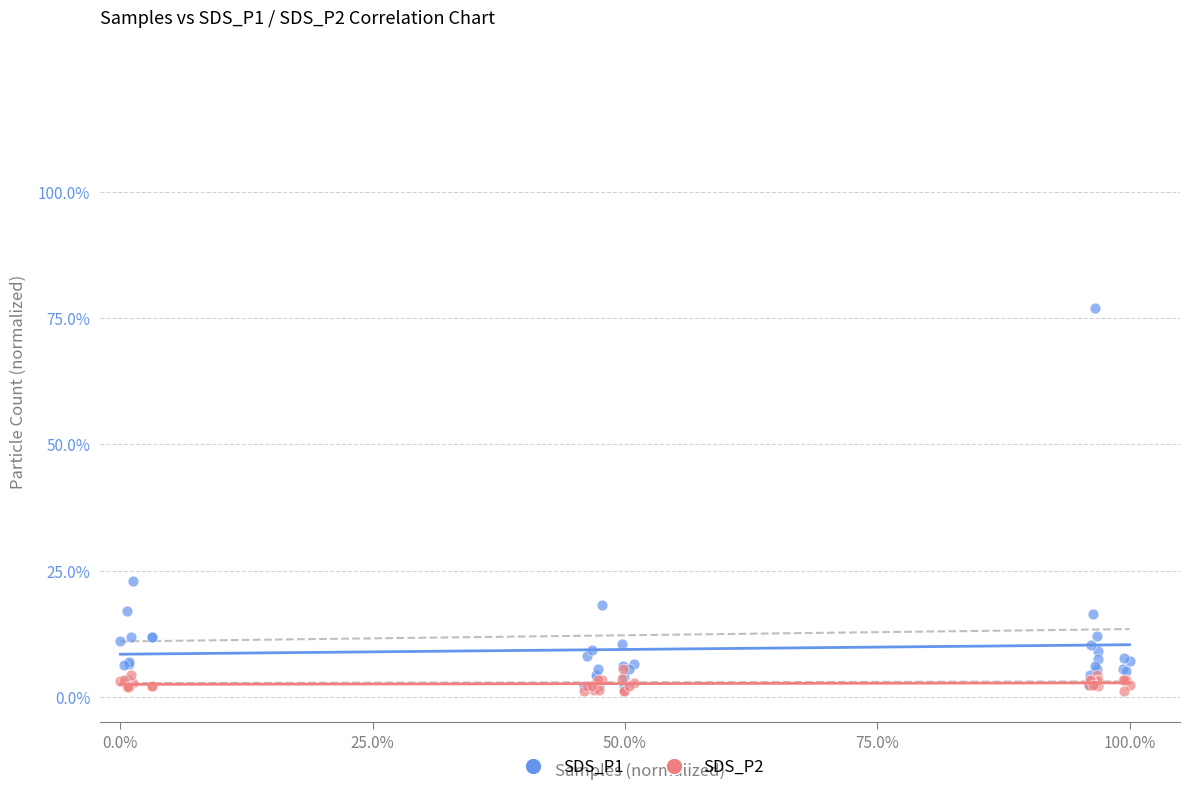

What are all the series names shown in the legend?

SDS_P1, SDS_P2